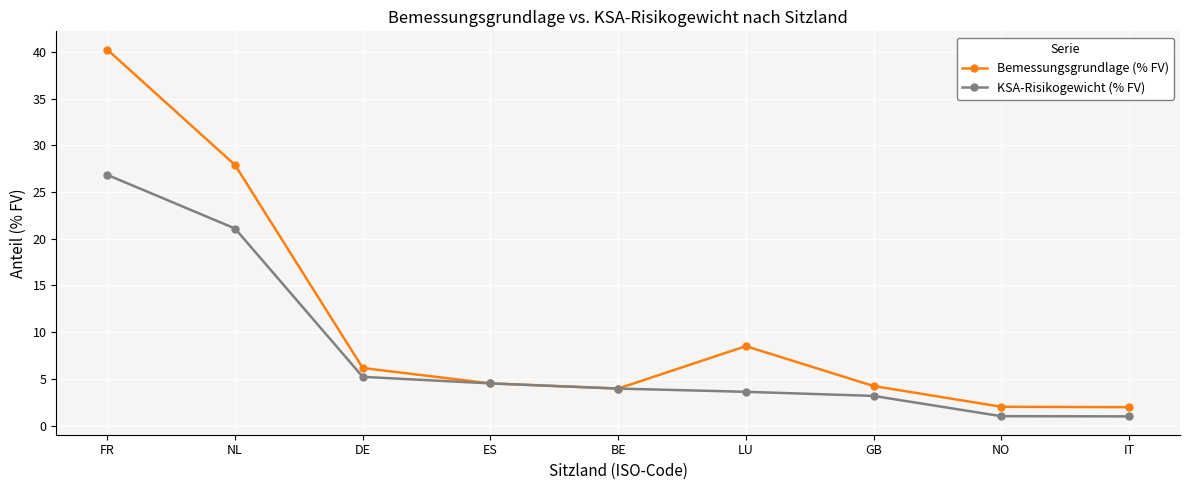

Rank the series by their average value, from highest to lowest.

Bemessungsgrundlage (% FV), KSA-Risikogewicht (% FV)